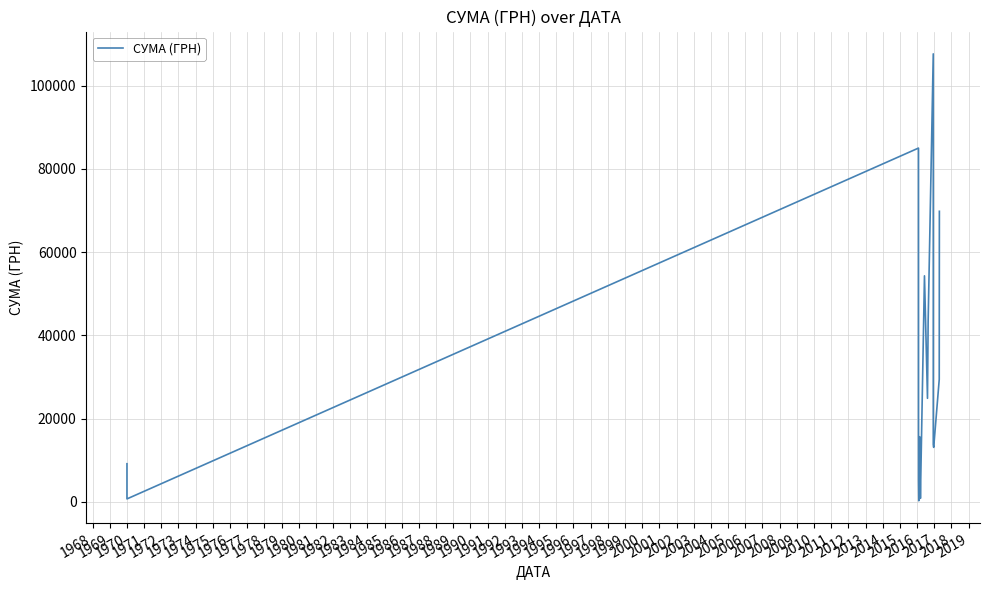

True or false: the data shows 7459.5 at 1983.

False